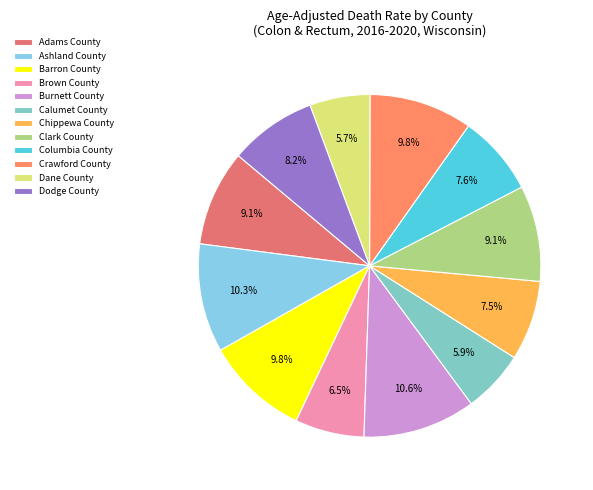

What is the largest slice in the pie chart?

Burnett County